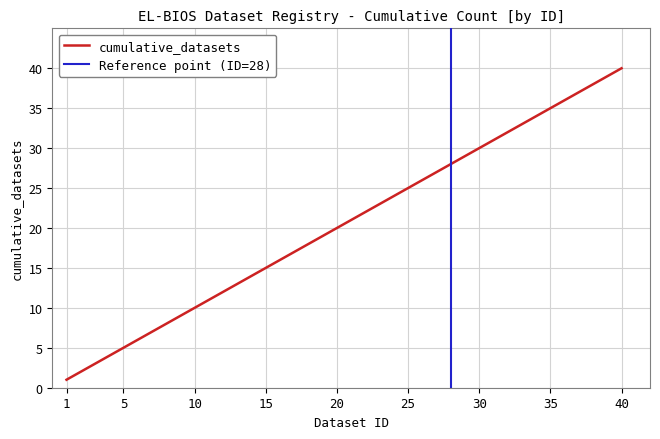

The value of cumulative_datasets at 40 is 22. True or false?

False